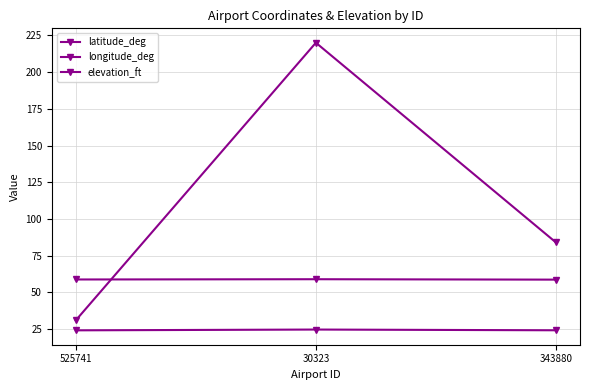

Is it true that elevation_ft equals 31.0 at 525741?

True